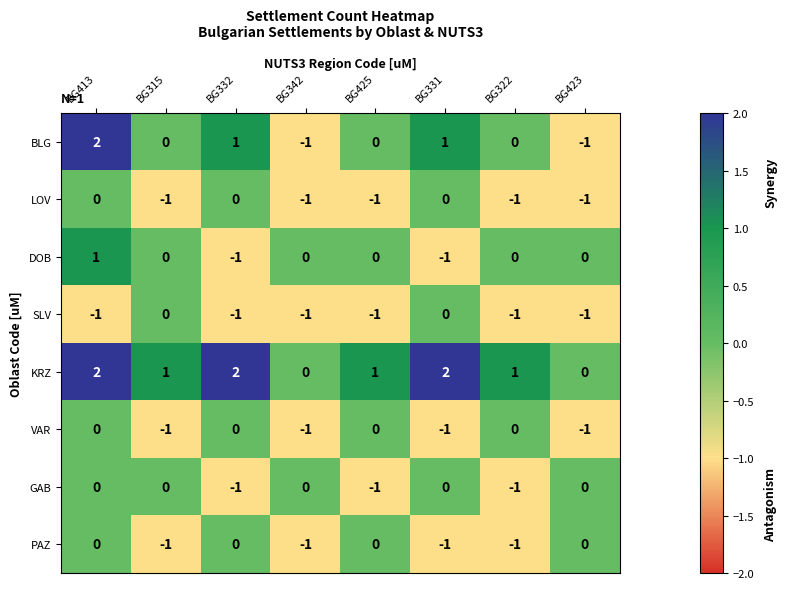

The VAR series shows 0 at BG425. True or false?

True